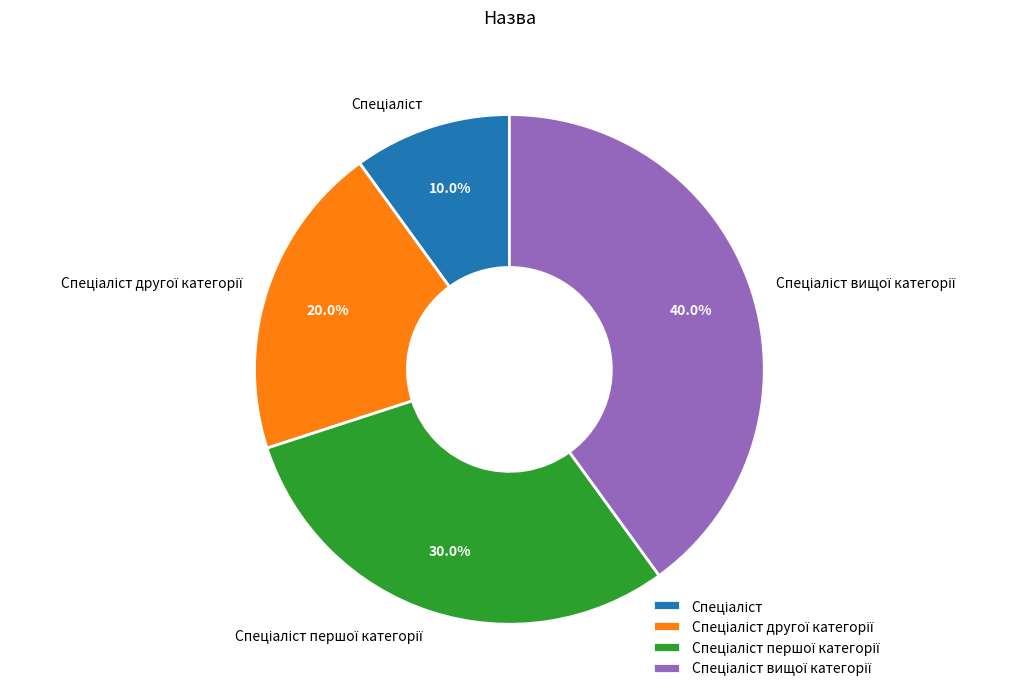

Is there any slice that represents more than half of the pie?

No